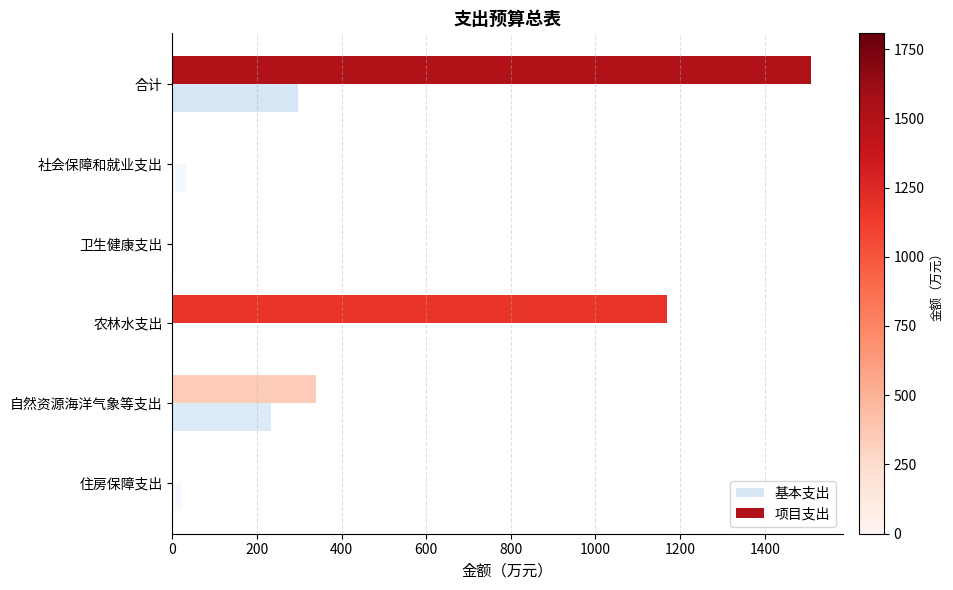

The value of 项目支出 at 自然资源海洋气象等支出 is 472.5. True or false?

False